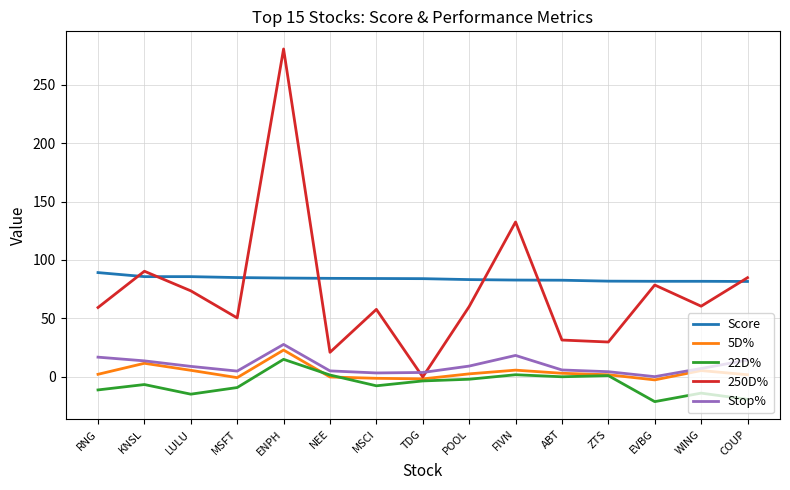

What is the difference between the maximum and second lowest values in the 250D% series?

259.9